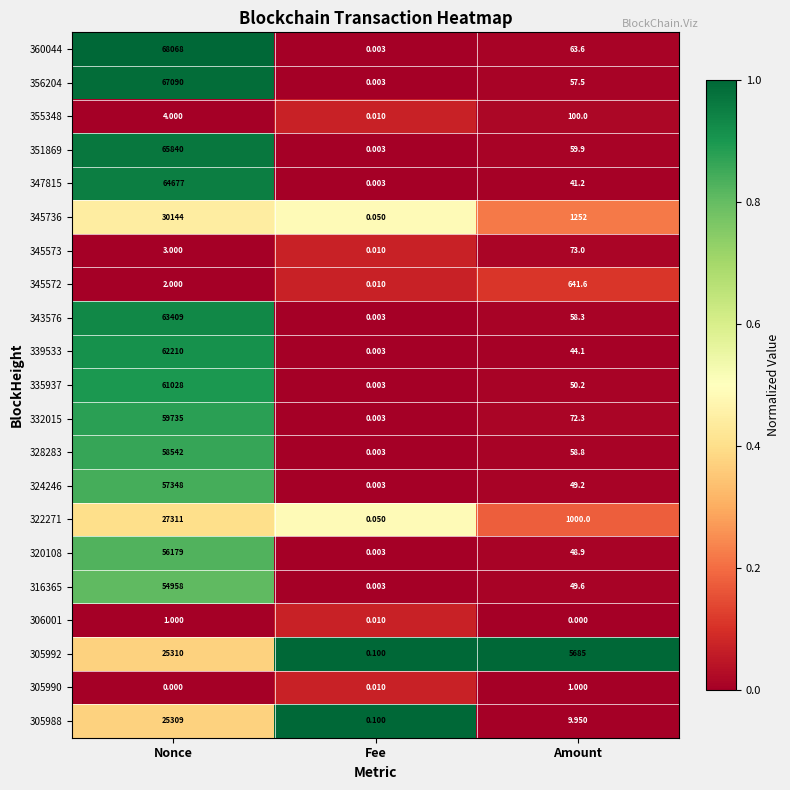

What is the maximum value shown in the chart?

68068.0